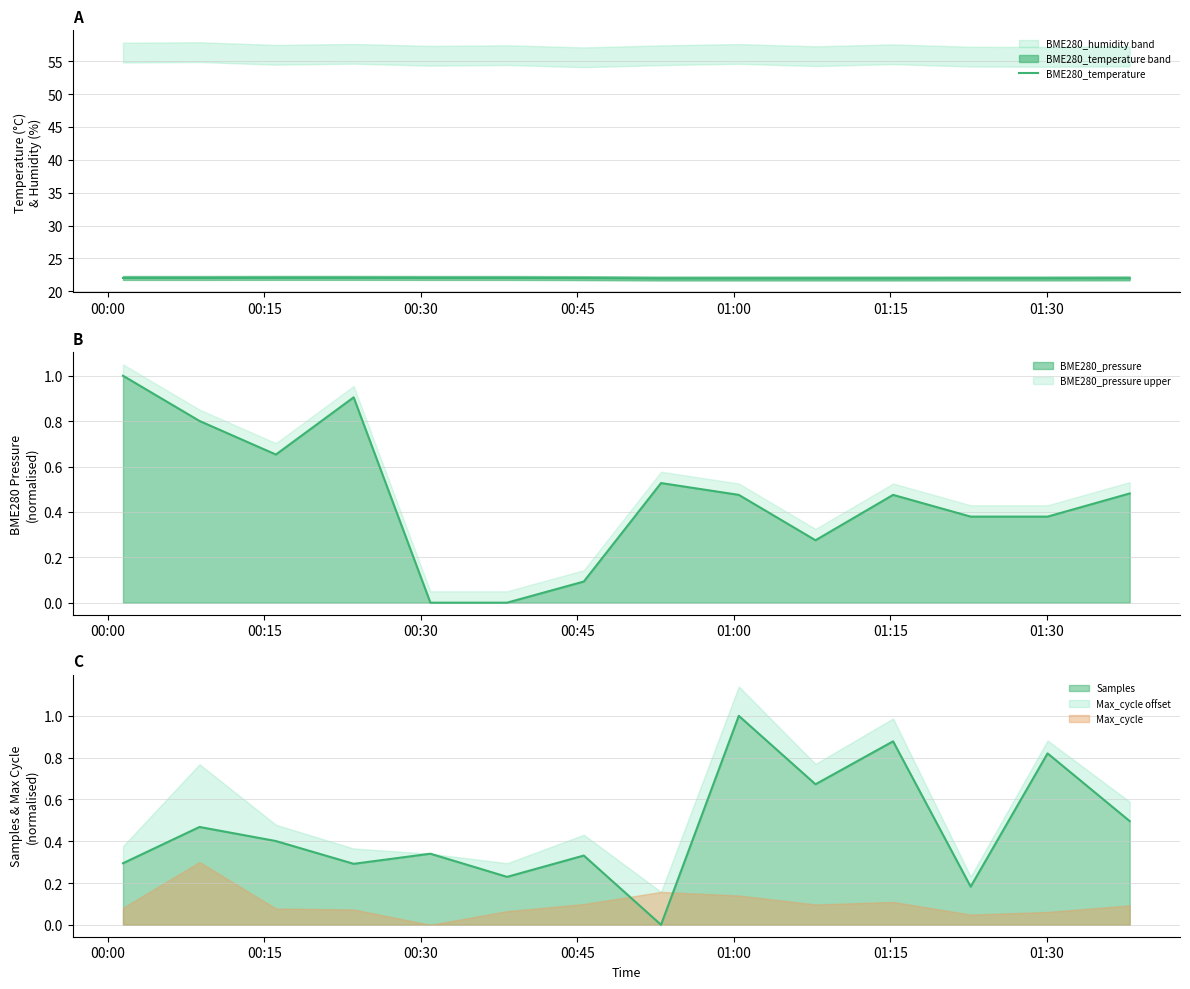

What is the highest value of the Samples series?

1.0